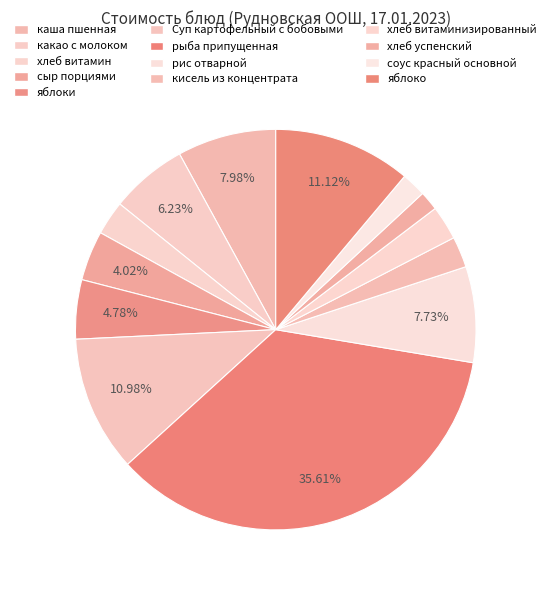

How many segments does this pie chart have?

13